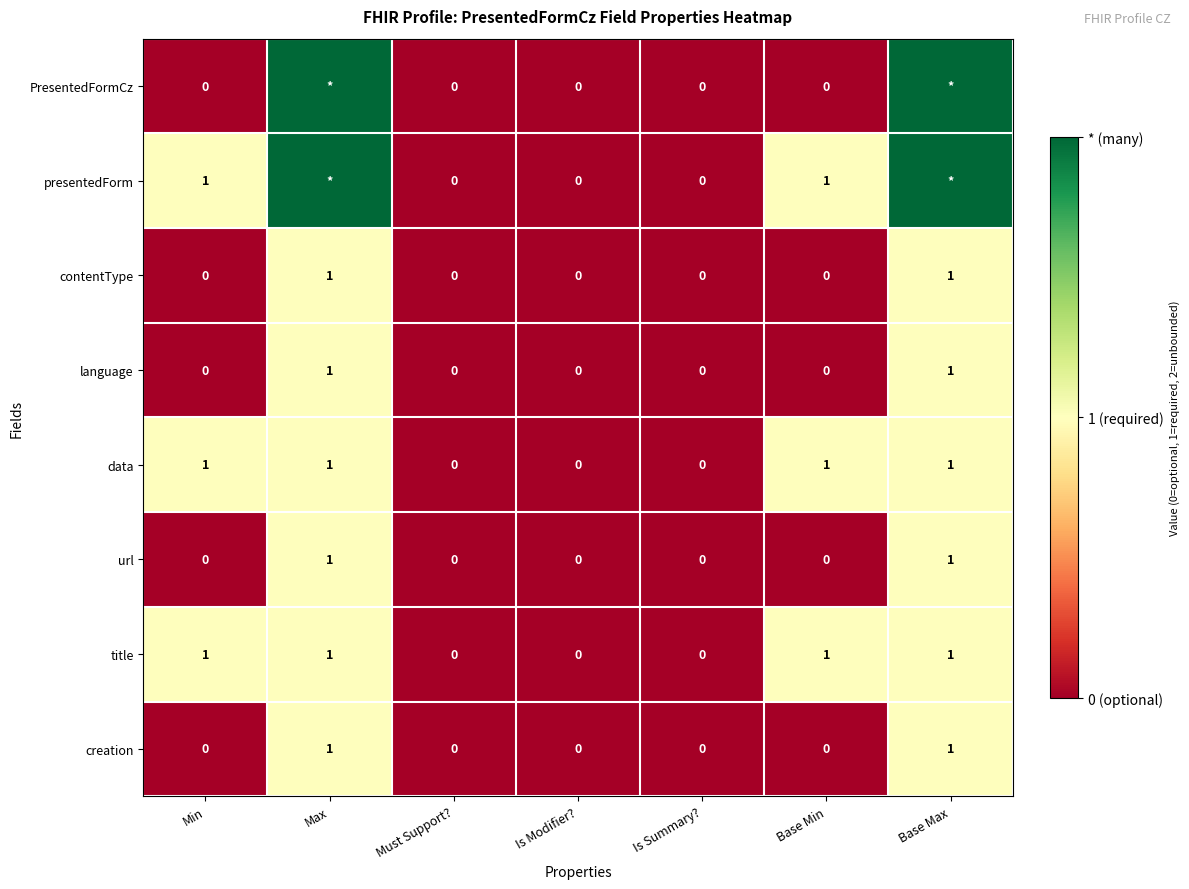

What is the total value across all series at Min?

3